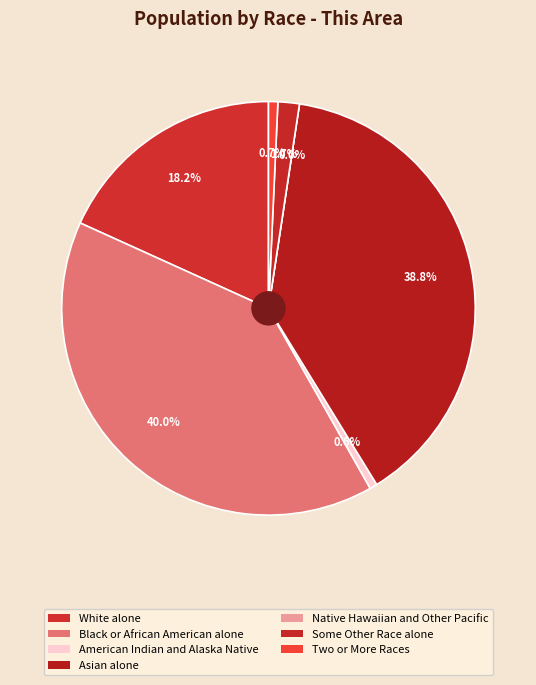

The Black or African American alone slice represents 31% of the pie. True or false?

False